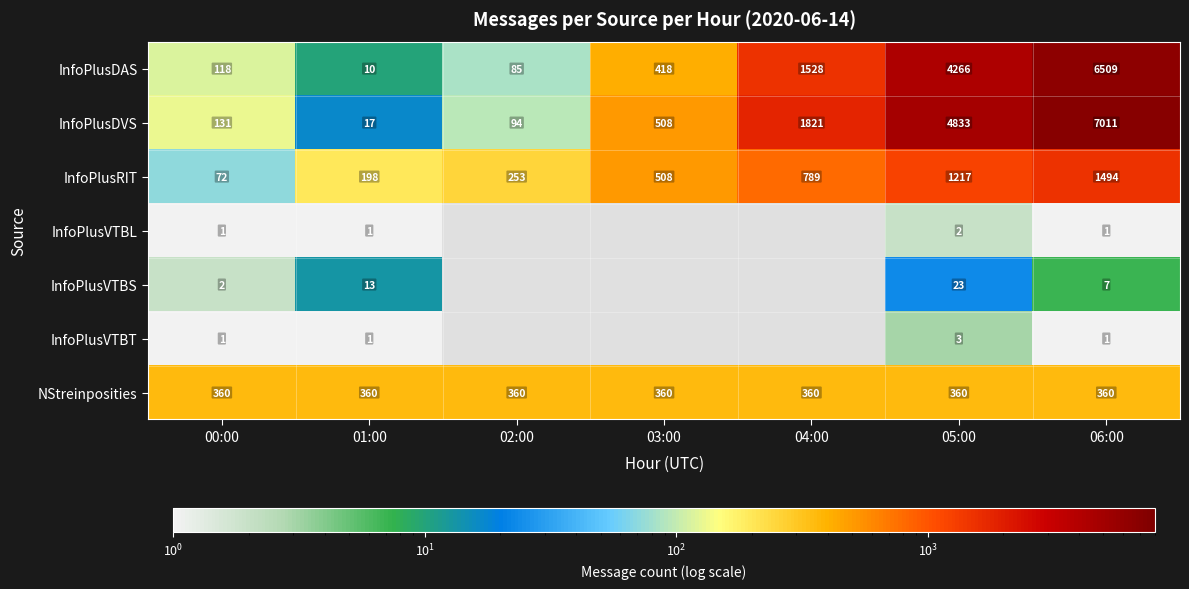

The value of InfoPlusDVS at 01:00 is 27. True or false?

False